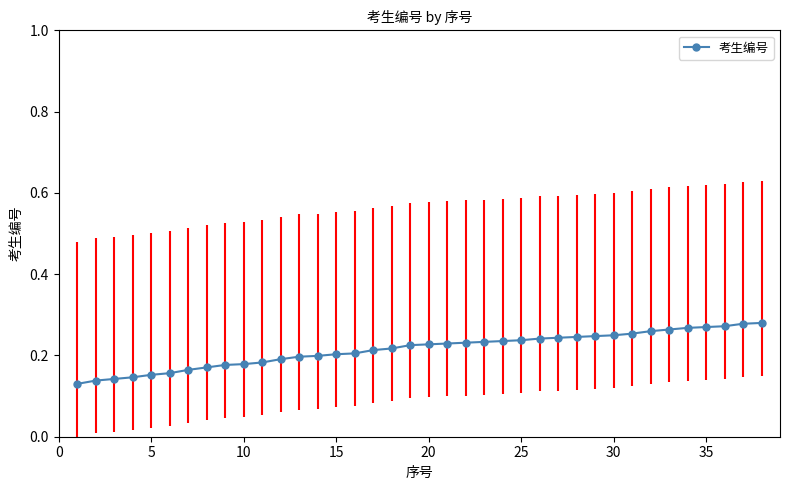

How many lines are shown in the chart?

1